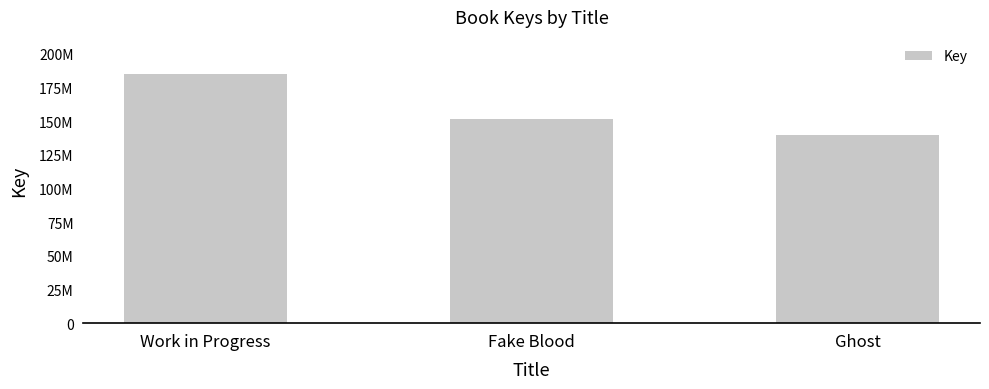

Rank the categories by value from lowest to highest.

Ghost, Fake Blood, Work in Progress